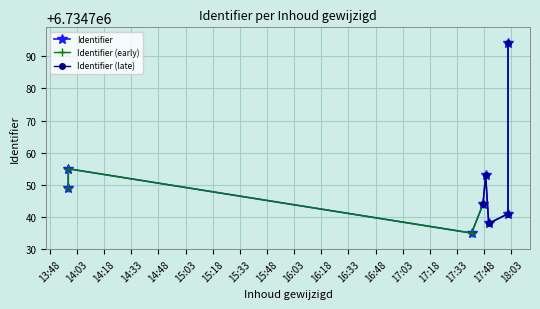

What is the sum of all values?

53878009